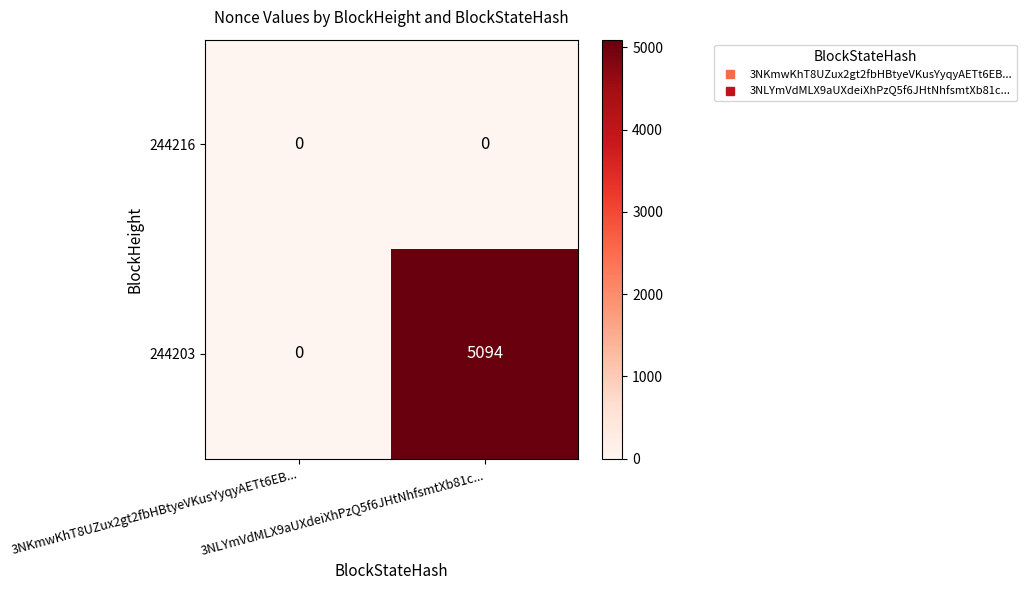

Between 3NKmwKhT8UZux2gt2fbHBtyeVKusYyqyAETt6EB... and 3NLYmVdMLX9aUXdeiXhPzQ5f6JHtNhfsmtXb81c..., which series saw the biggest shift?

244203